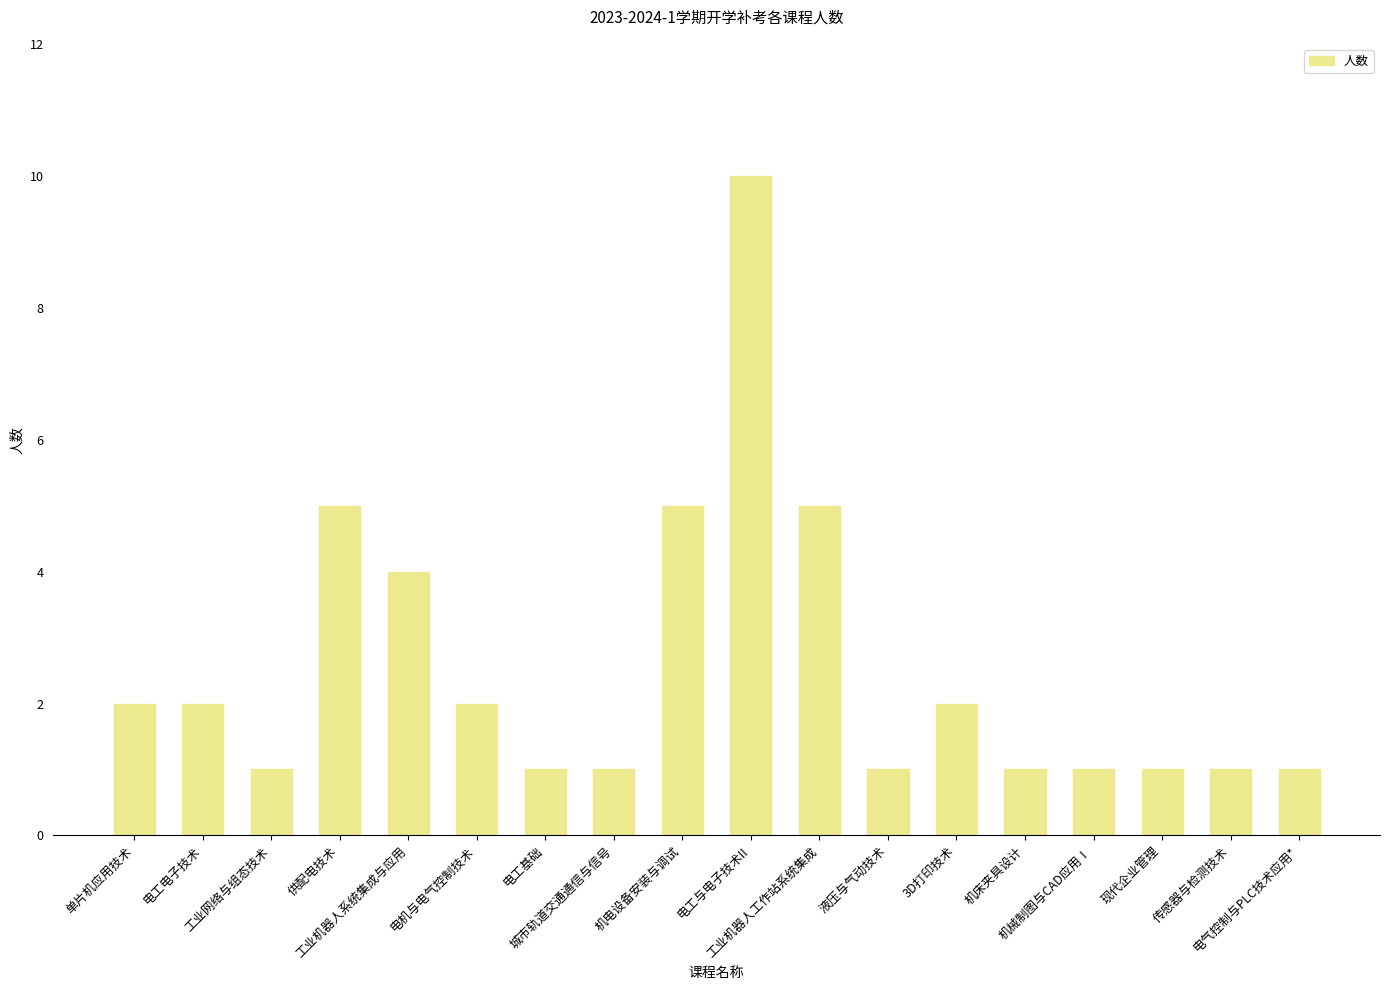

What is the ratio of the value at 机床夹具设计 to the value at 电机与电气控制技术?

0.5